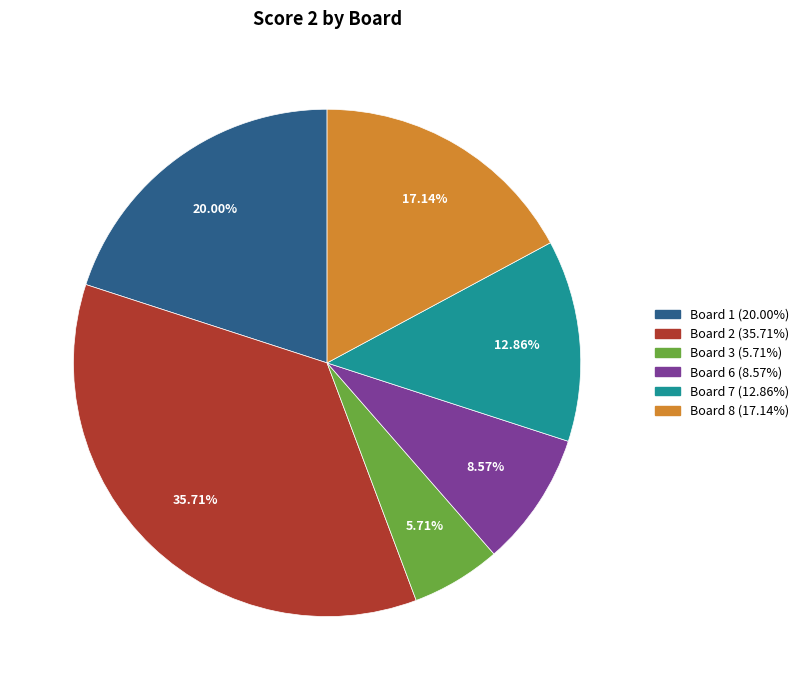

Is there a majority slice in this chart?

No